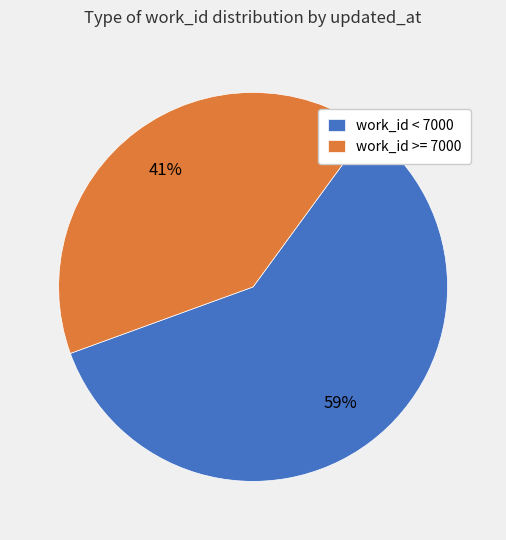

Rank the categories by value from highest to lowest.

work_id < 7000, work_id >= 7000